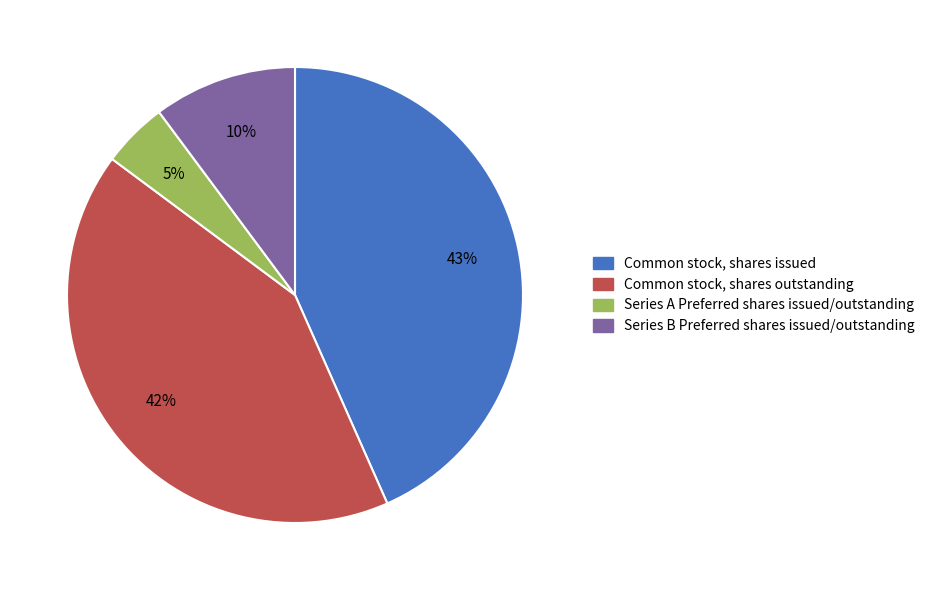

Count the number of slices in the pie.

4